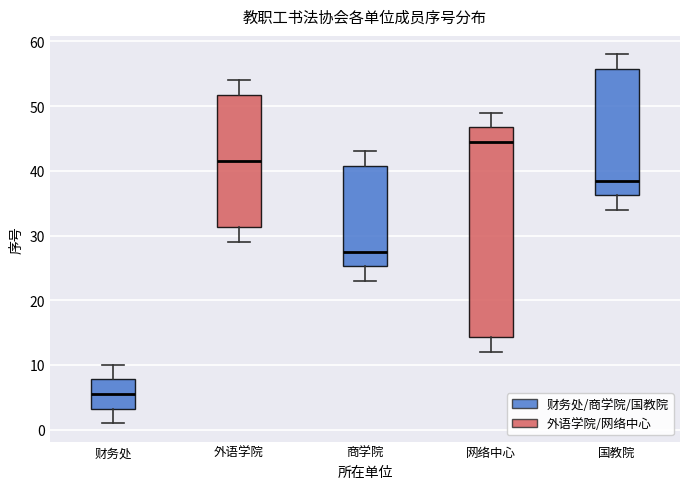

Which box has the lowest median line?

财务处